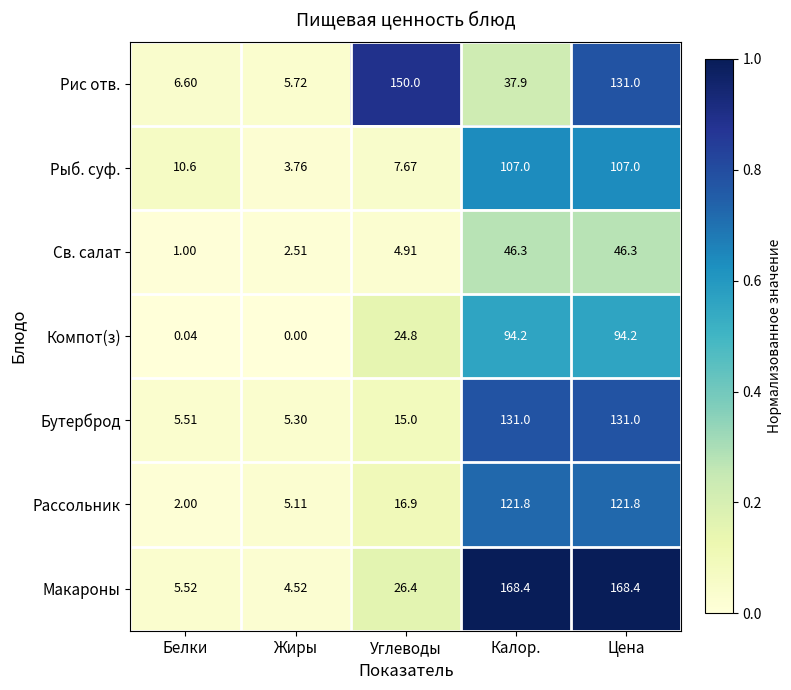

How many data points does each series have?

5